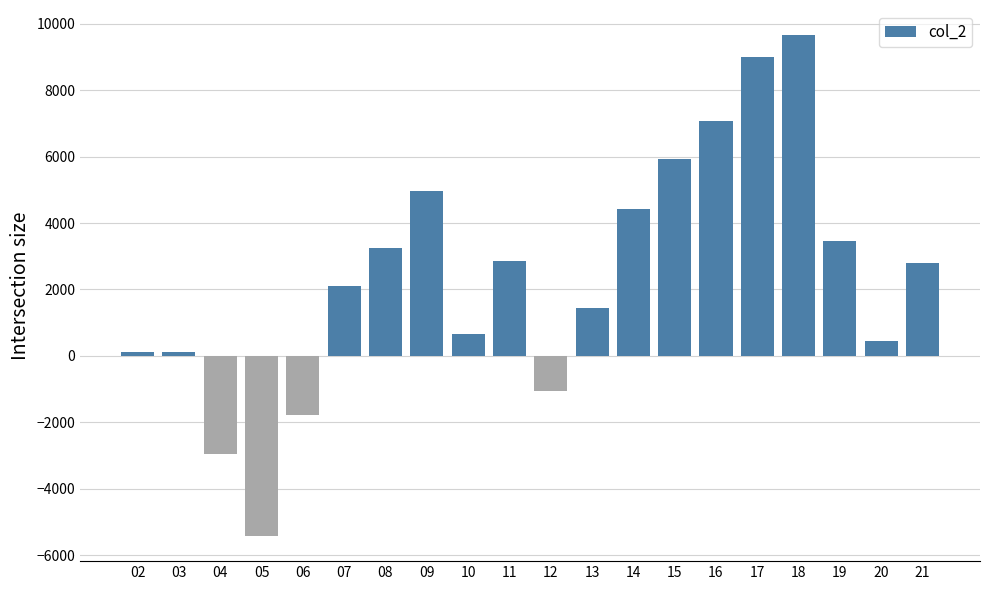

Are the bars grouped side by side (vs. stacked)?

No